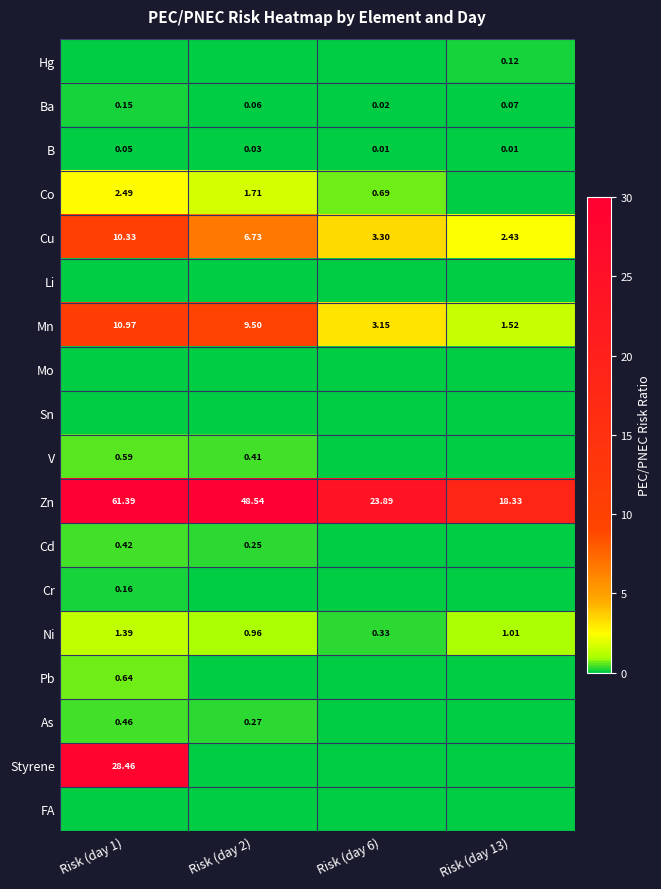

Count the Ba values in the range 0 to 1.

4